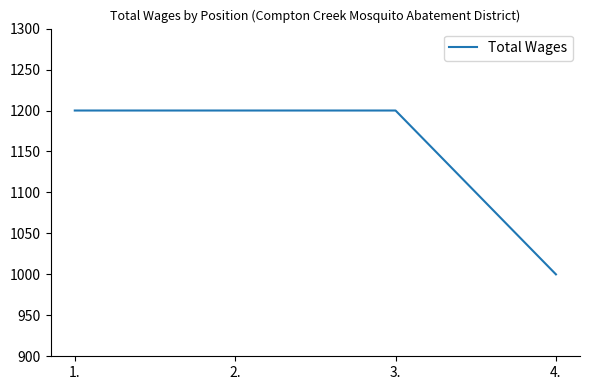

The chart shows a value of 1200 at 2.. True or false?

True